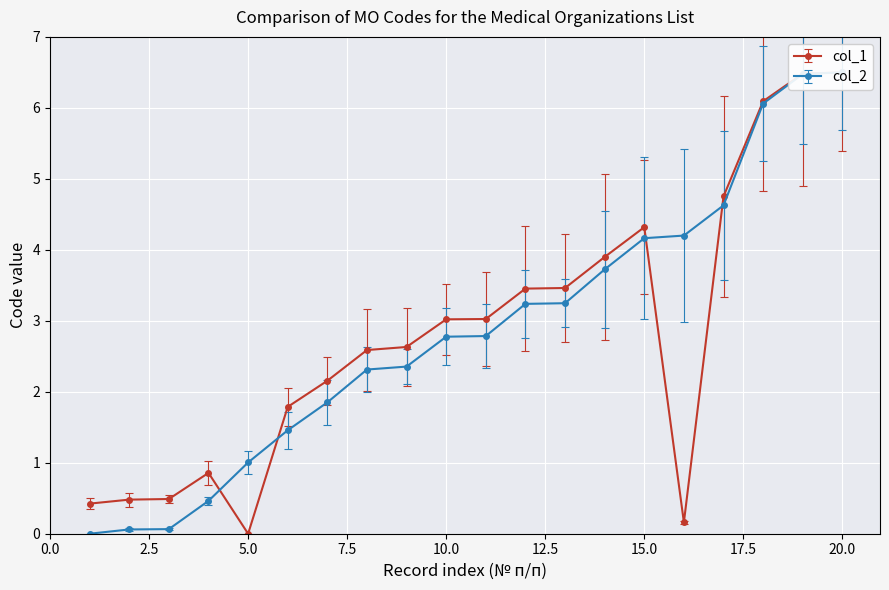

What is the approximate value of col_2 at 7?

1.9